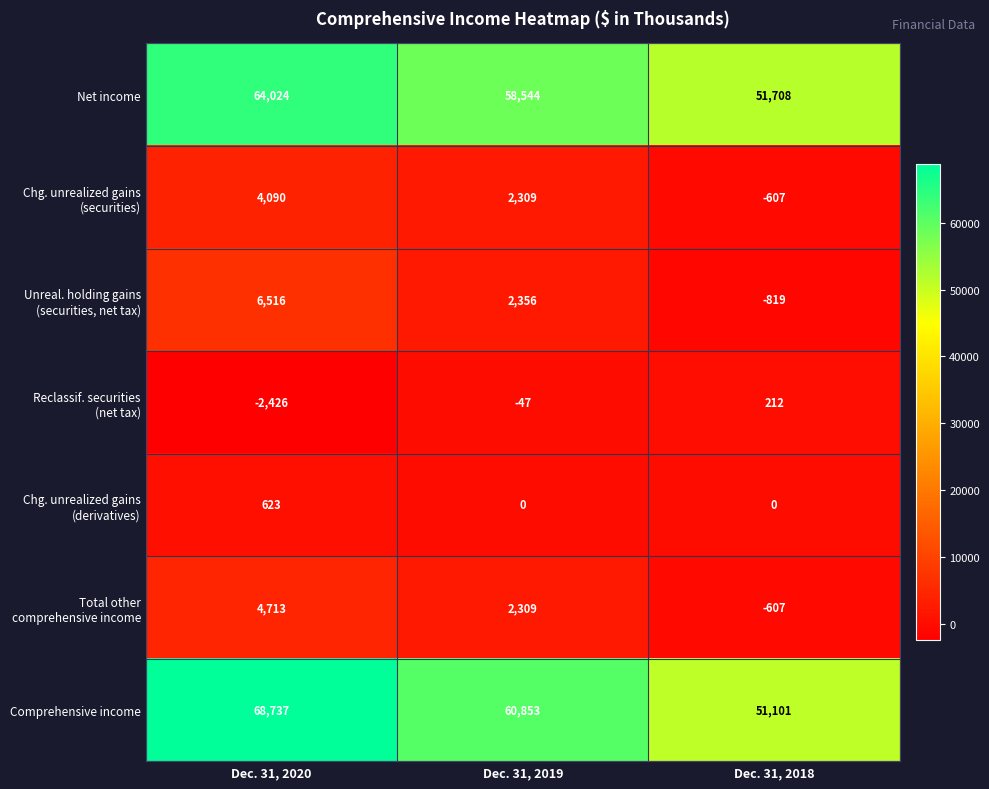

The value of Comprehensive income at Dec. 31, 2020 is 68737. True or false?

True